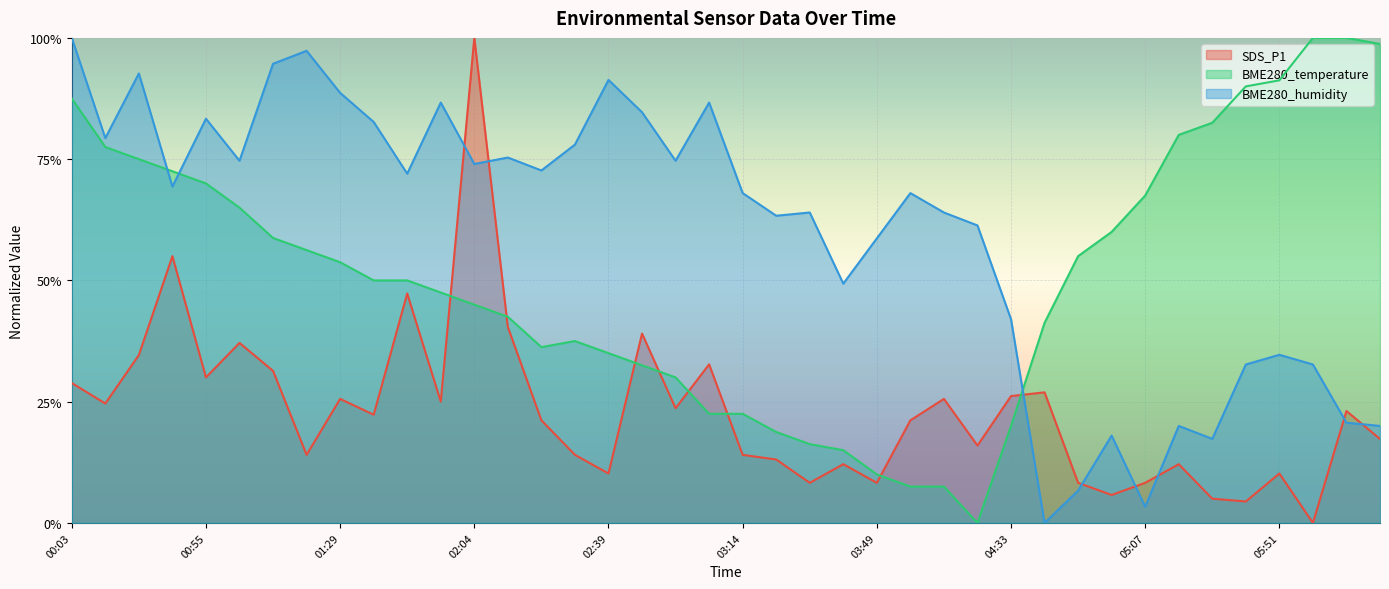

Between 01:47 and 03:49, which series saw the biggest shift?

BME280_temperature